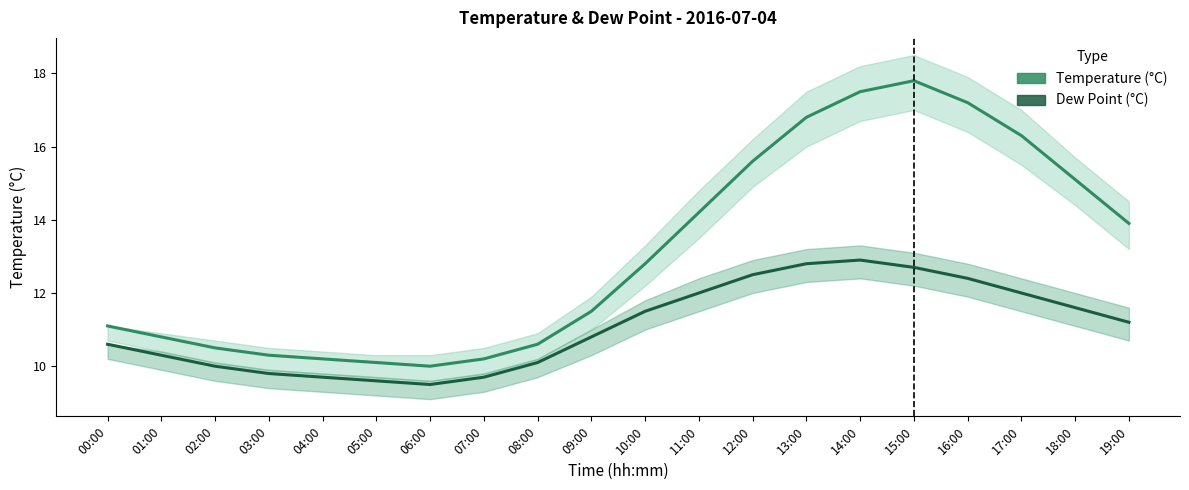

Reading left to right, list all the values displayed in this chart.

temp: 00:00=11.1	01:00=10.8	02:00=10.5	03:00=10.3	04:00=10.2	05:00=10.1	06:00=10.0	07:00=10.2	08:00=10.6	09:00=11.5	10:00=12.8	11:00=14.2	12:00=15.6	13:00=16.8	14:00=17.5	15:00=17.8	16:00=17.2	17:00=16.3	18:00=15.1	19:00=13.9
dp: 00:00=10.6	01:00=10.3	02:00=10.0	03:00=9.8	04:00=9.7	05:00=9.6	06:00=9.5	07:00=9.7	08:00=10.1	09:00=10.8	10:00=11.5	11:00=12.0	12:00=12.5	13:00=12.8	14:00=12.9	15:00=12.7	16:00=12.4	17:00=12.0	18:00=11.6	19:00=11.2